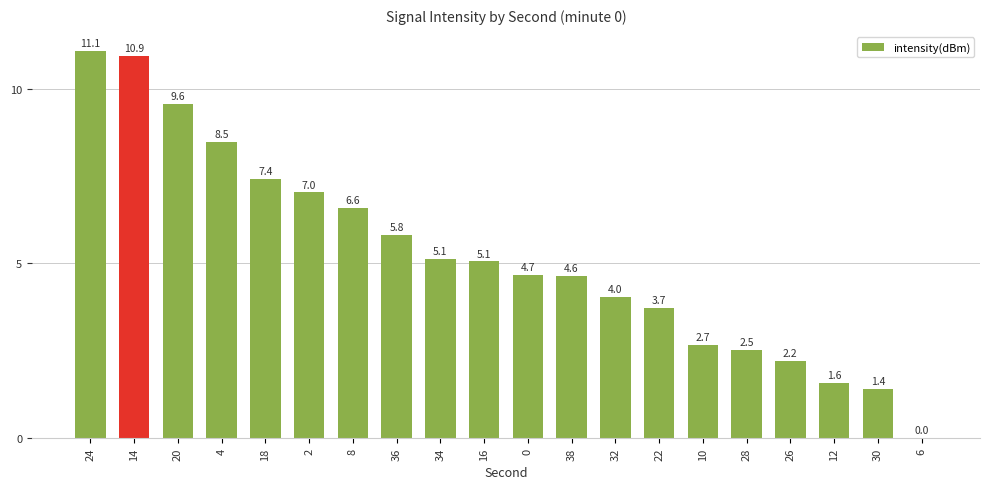

Where is the data nearest to the value 5?

16